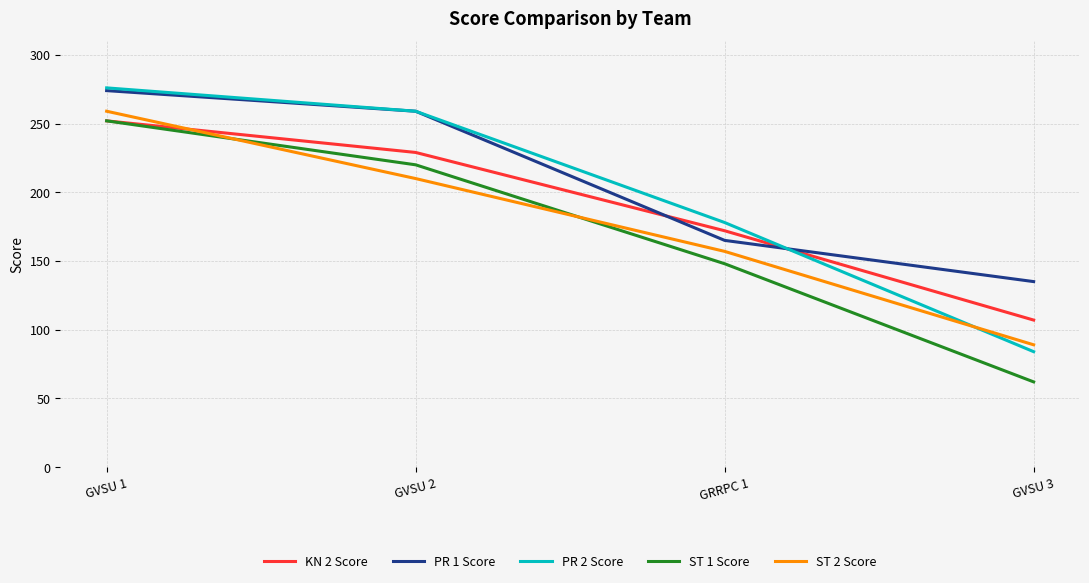

At how many categories does at least one series exceed 148?

3